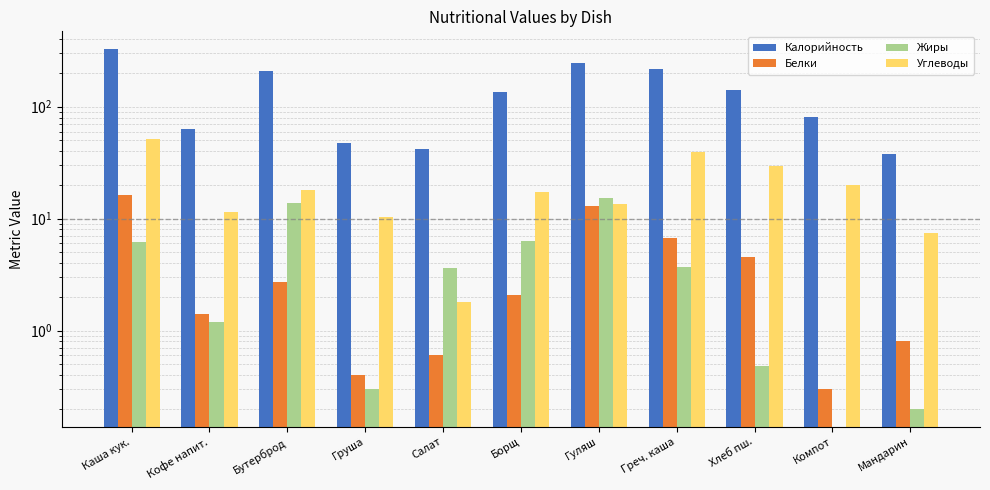

At which category does the chart reach its peak across all series?

Каша кук.